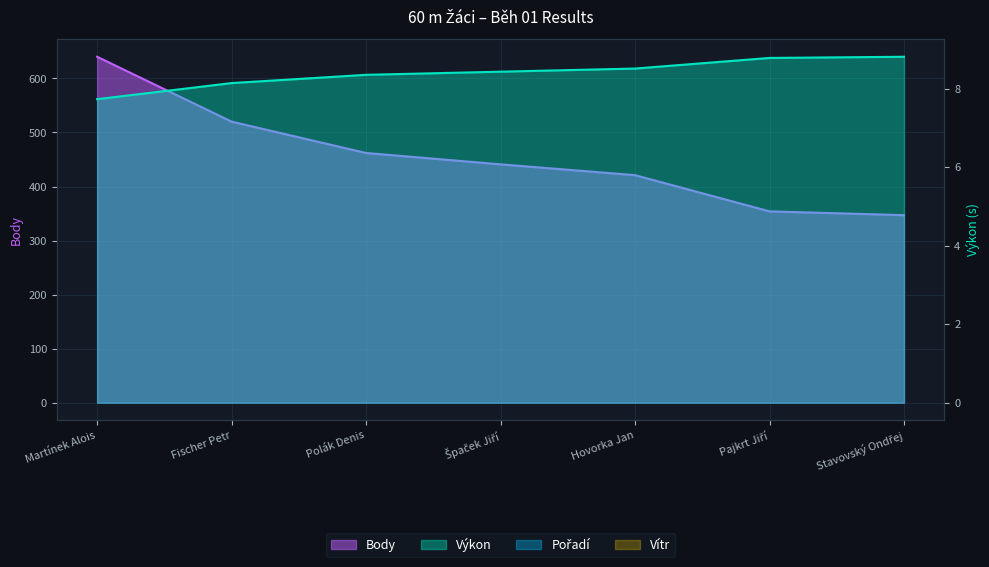

True or false: Výkon and Pořadí intersect in this chart.

False